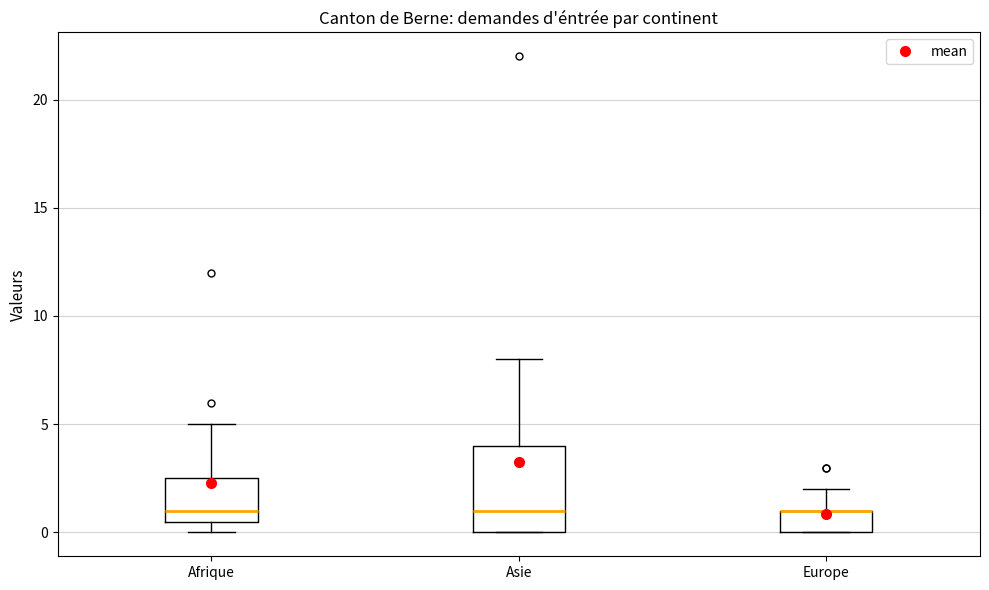

Reading left to right, transcribe this box plot: for each box, give where its median line is, the range the box spans, and where its two whiskers end, as read against the y-axis. The values are not printed on the chart, so give them approximately, as read against the axis.

Afrique: median 1.0, box 0.5 to 2.5, whiskers 0.0 to 5.0
Asie: median 1.0, box 0.0 to 4.0, whiskers 0.0 to 8.0
Europe: median 1.0 (drawn on the box's upper edge), box 0.0 to 1.0, whiskers 0.0 to 2.0